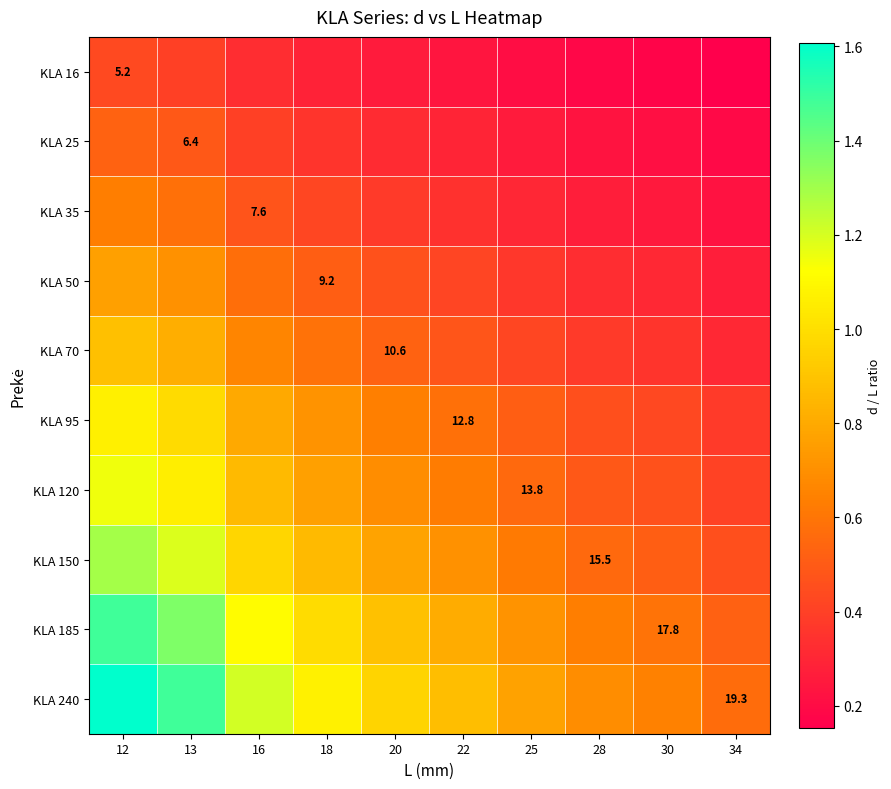

At which category is the sum across all series the highest?

12